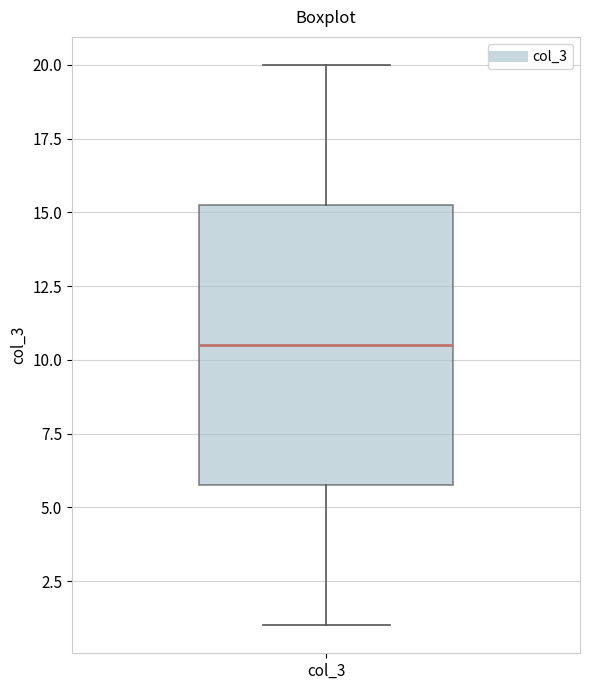

Read this box plot against the y-axis: the position of the median line, the range covered by the box, and the ends of both whiskers. The values are not printed on the chart, so give them approximately, as read against the axis.

median 10.5, box 6.0 to 15.5, whiskers 1.0 to 20.0